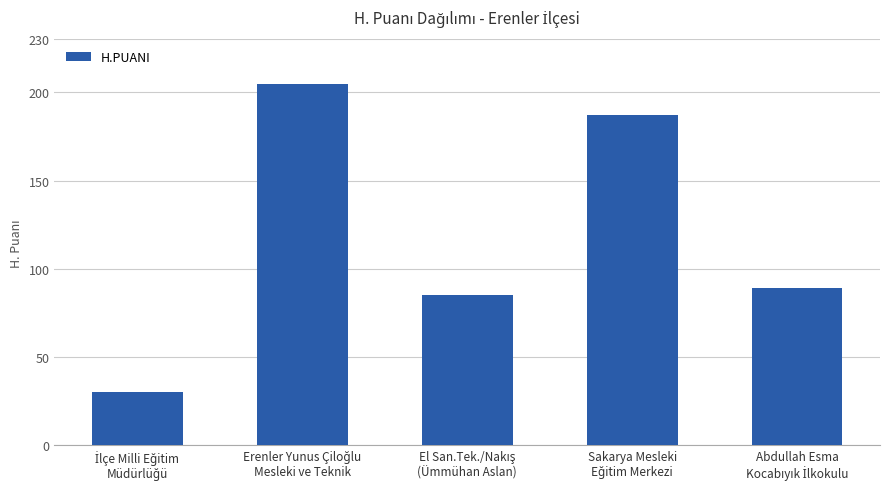

What is the difference between the maximum and minimum values?

175